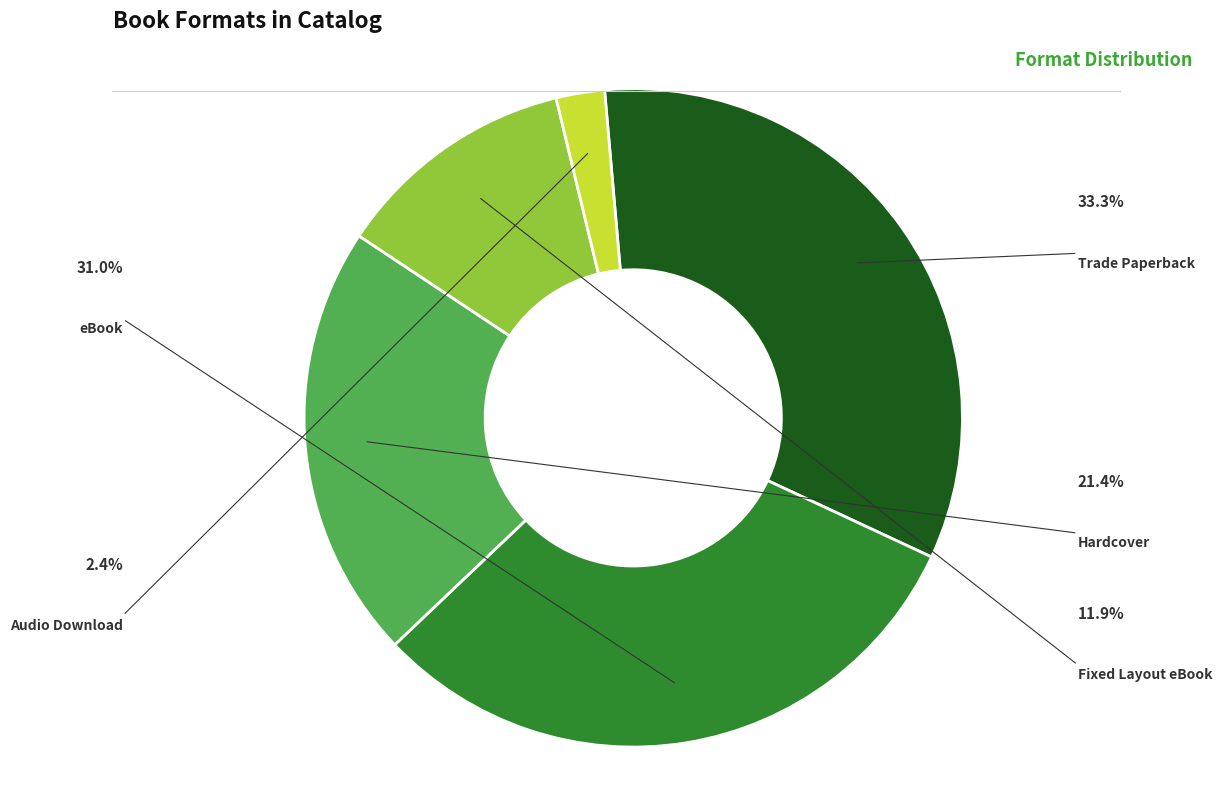

What is the largest slice in the pie chart?

Trade Paperback